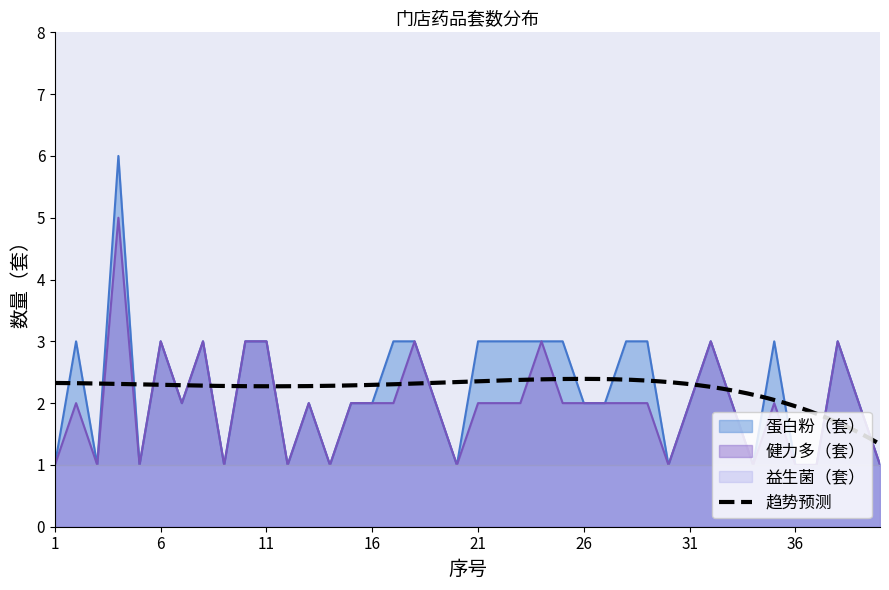

What is the difference between the second highest and minimum values in the 蛋白粉（套） series?

2